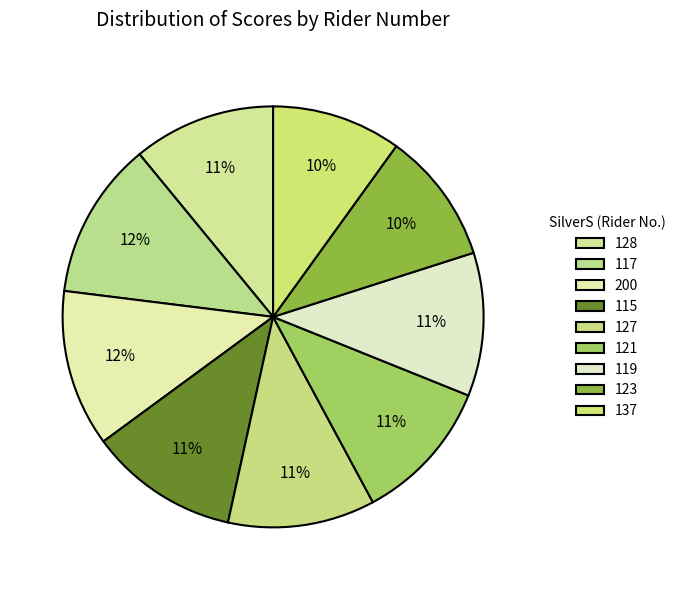

Does 127 represent more than half of the total?

No